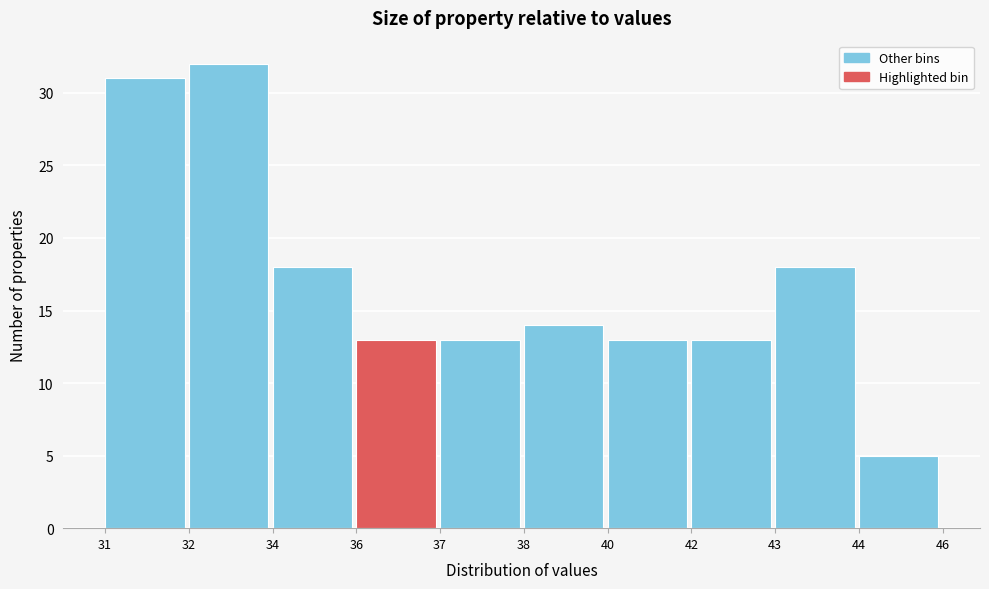

Reading right to left, list all the values displayed in this chart.

5	18	13	13	14	13	13	18	32	31